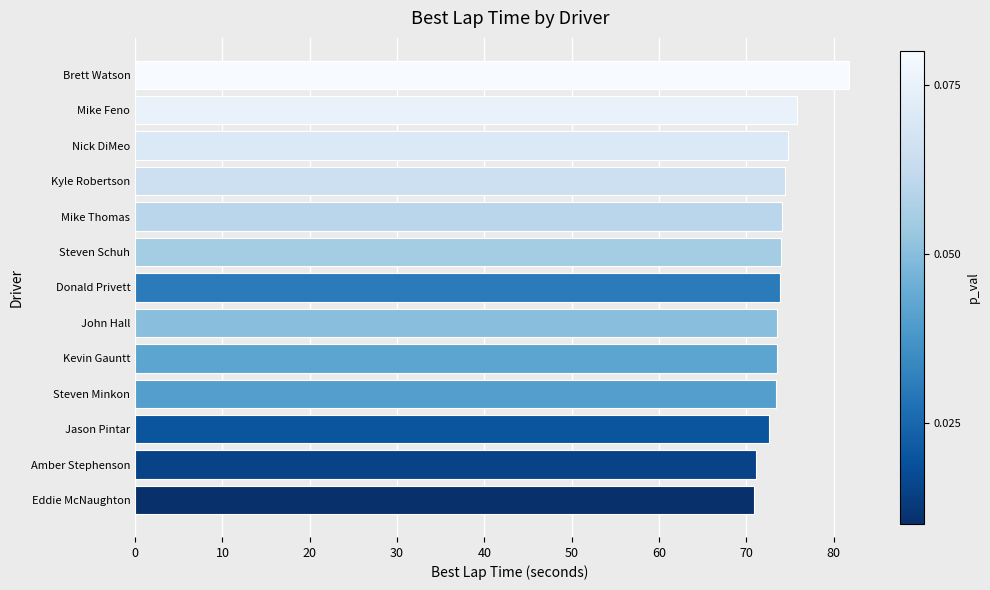

What is the change in value from Amber Stephenson to Kyle Robertson?

+3.4